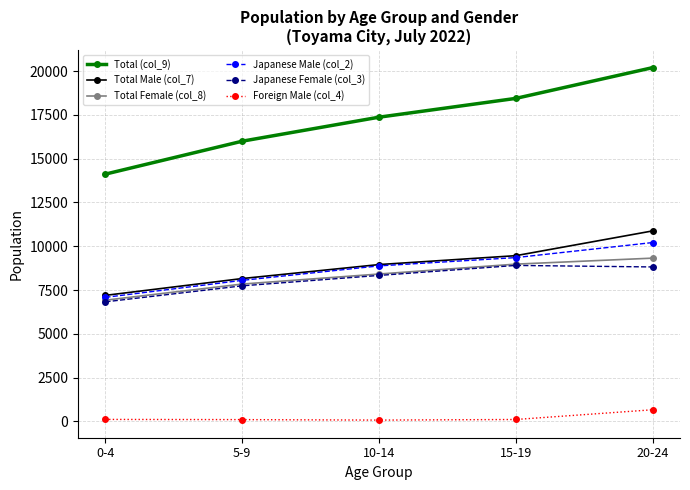

How many lines are shown in the chart?

6